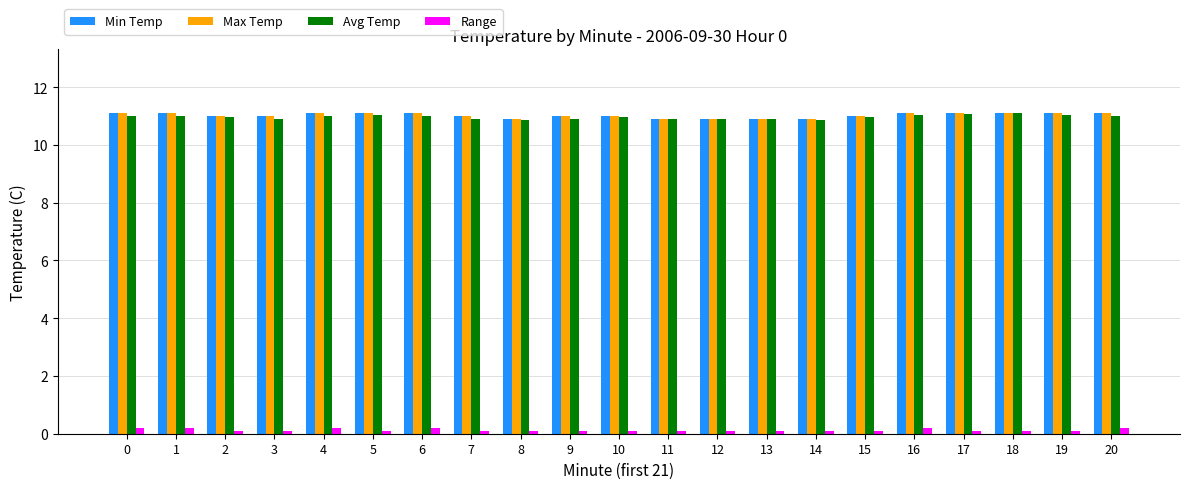

What is the sum of the Min Temp values at 14 and 3?

21.9